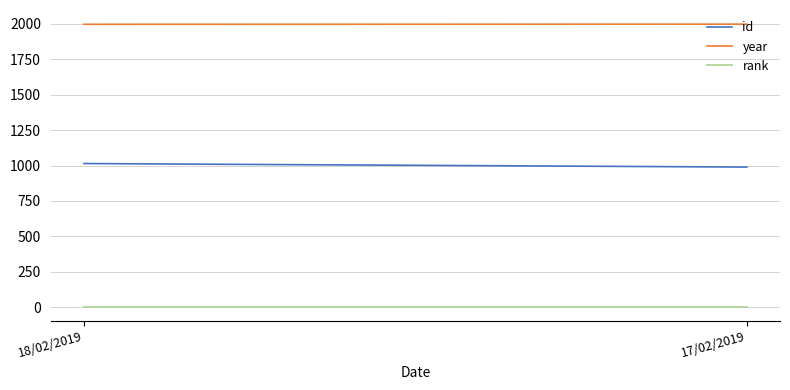

Reading left to right, what are all the values shown in this chart?

id: 1014	989
year: 1997	1998
rank: 1	1